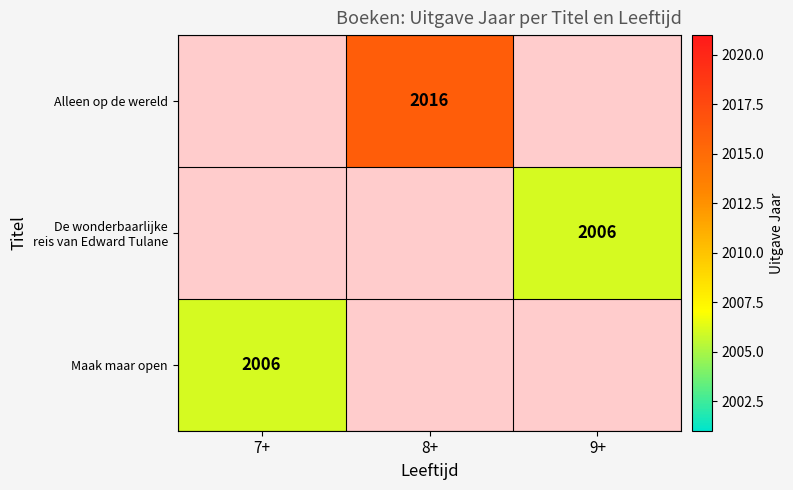

Which has a higher value, 9+ or 7+?

7+